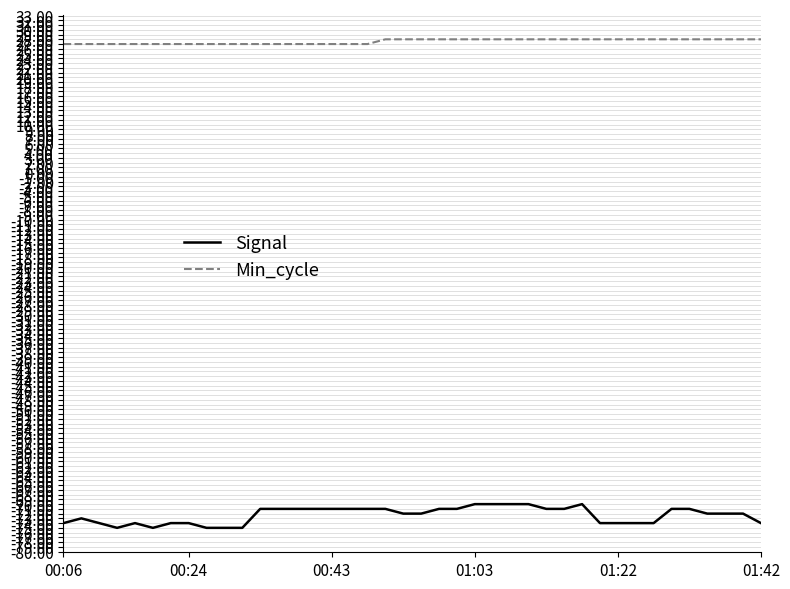

Reading left to right, list all the values displayed in this chart.

Signal: -74	-73	-74	-75	-74	-75	-74	-74	-75	-75	-75	-71	-71	-71	-71	-71	-71	-71	-71	-72	-72	-71	-71	-70	-70	-70	-70	-71	-71	-70	-74	-74	-74	-74	-71	-71	-72	-72	-72	-74
Min_cycle: 27	27	27	27	27	27	27	27	27	27	27	27	27	27	27	27	27	27	28	28	28	28	28	28	28	28	28	28	28	28	28	28	28	28	28	28	28	28	28	28